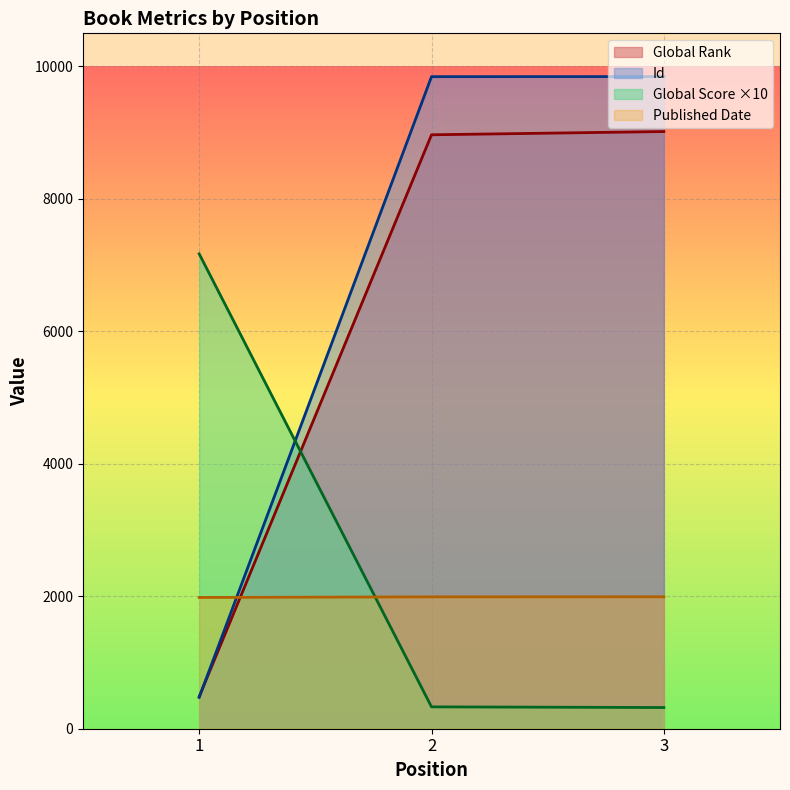

What is the value of the Global Score point at the 2nd from the left?

330